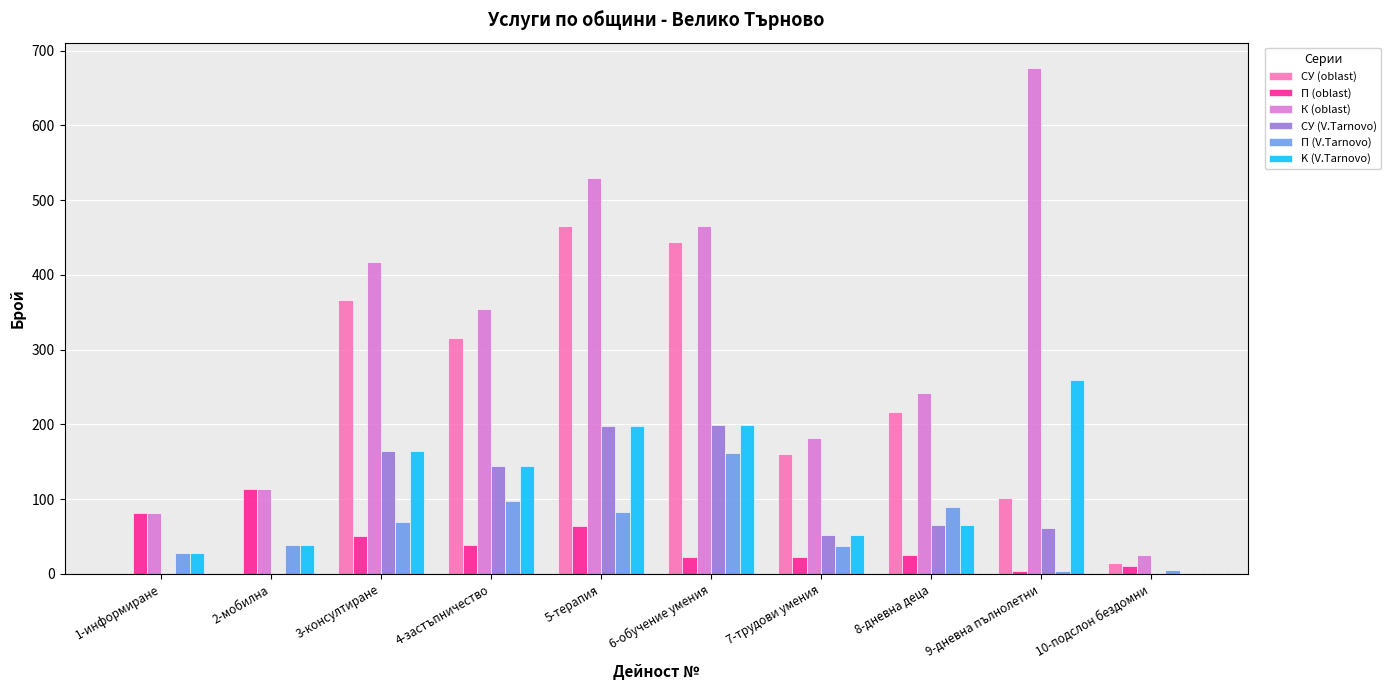

Count the СУ (V.Tarnovo) values in the range 0 to 164.

8